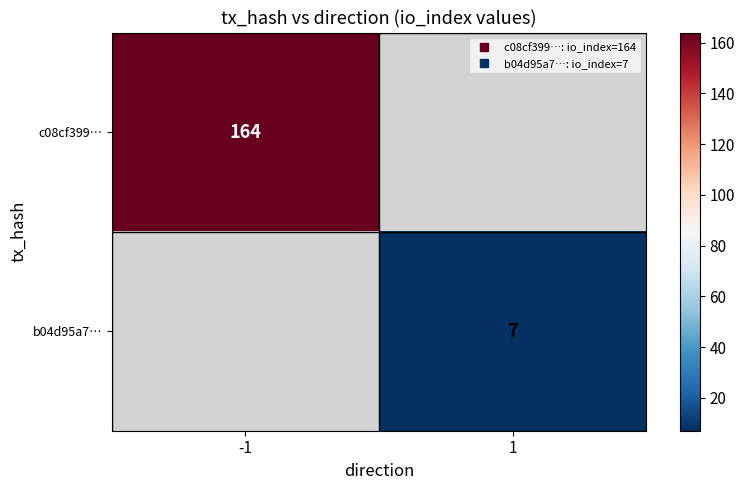

How many distinct data groups are displayed?

2